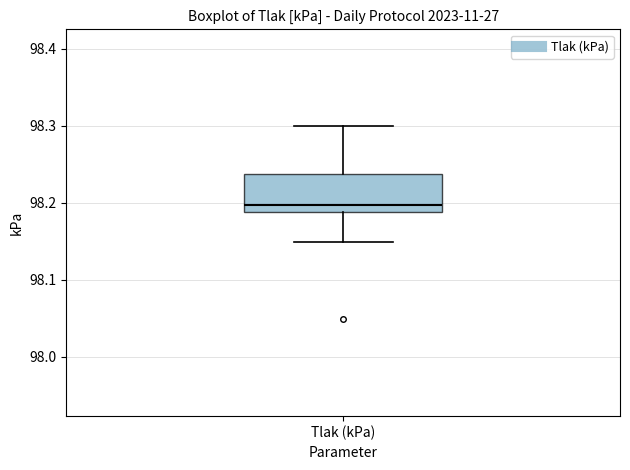

Transcribe this box plot: give where the median line is, the range the box spans, and where the two whiskers end, as read against the y-axis. The values are not printed on the chart, so give them approximately, as read against the axis.

median 98.20, box 98.19 to 98.24, whiskers 98.15 to 98.30